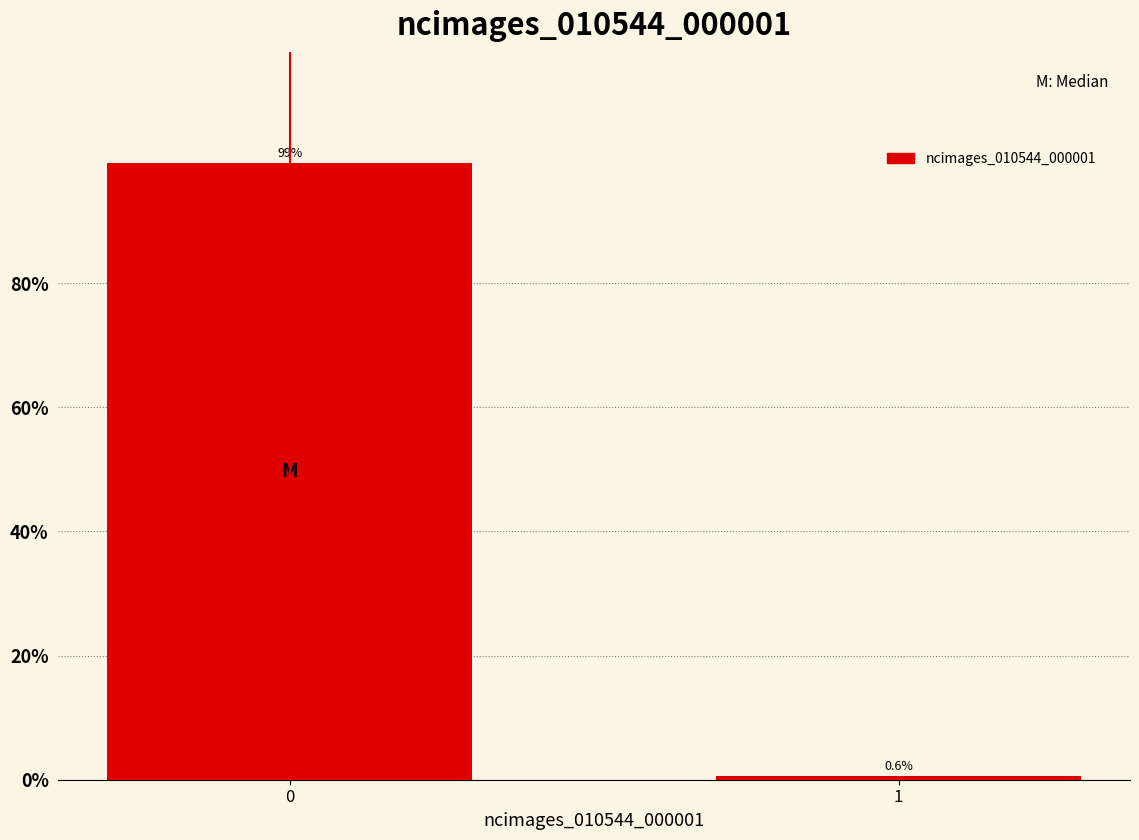

Reading right to left, extract all data points from this chart.

0.6	99.4